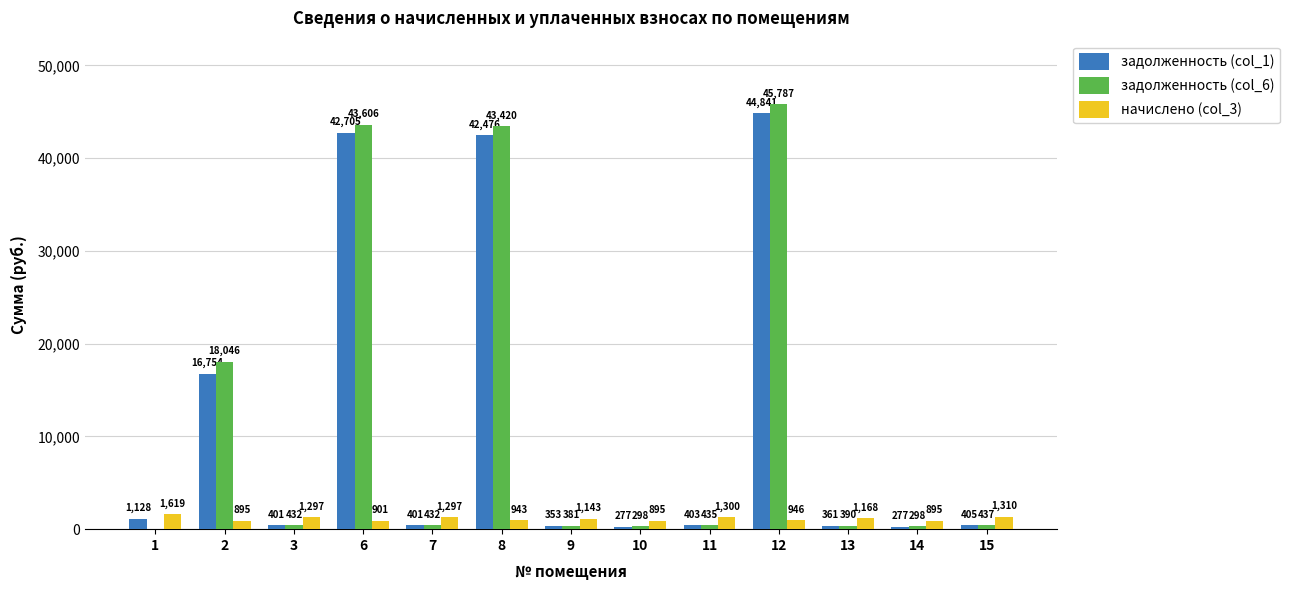

How many values in the задолженность (col_1) series exceed 403?

7